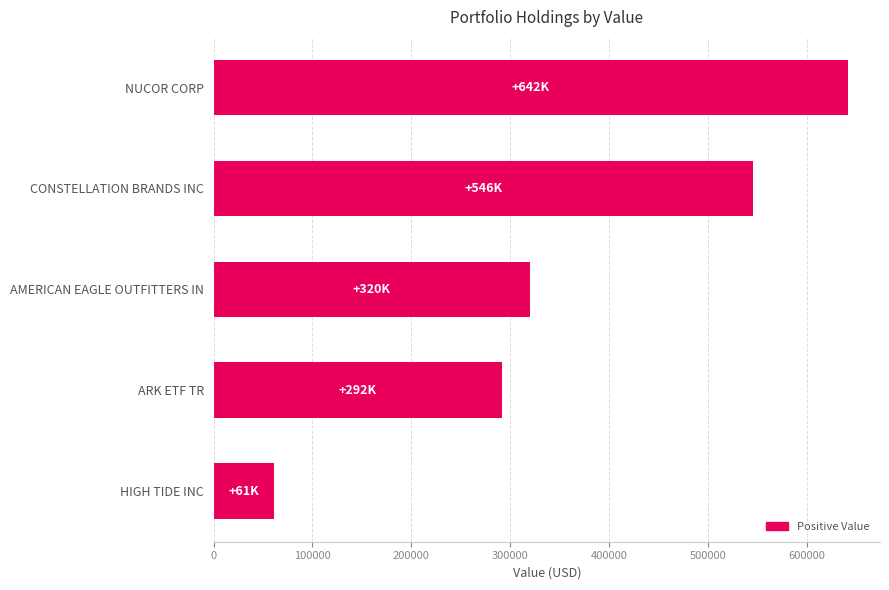

Are the bars grouped side by side (vs. stacked)?

No